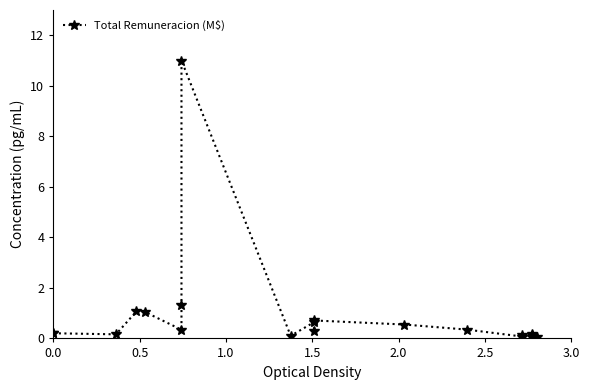

How many distinct data groups are displayed?

1